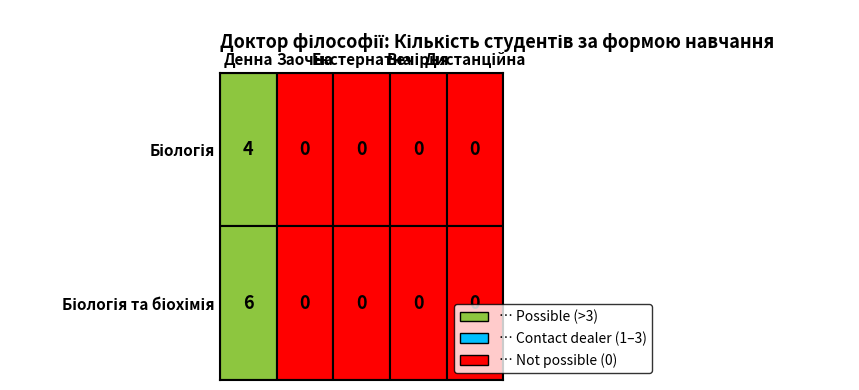

Reading left to right, list all the values displayed in this chart.

Біологія: 0=4	1=0	2=0	3=0	4=0
Біологія та біохімія: 0=6	1=0	2=0	3=0	4=0